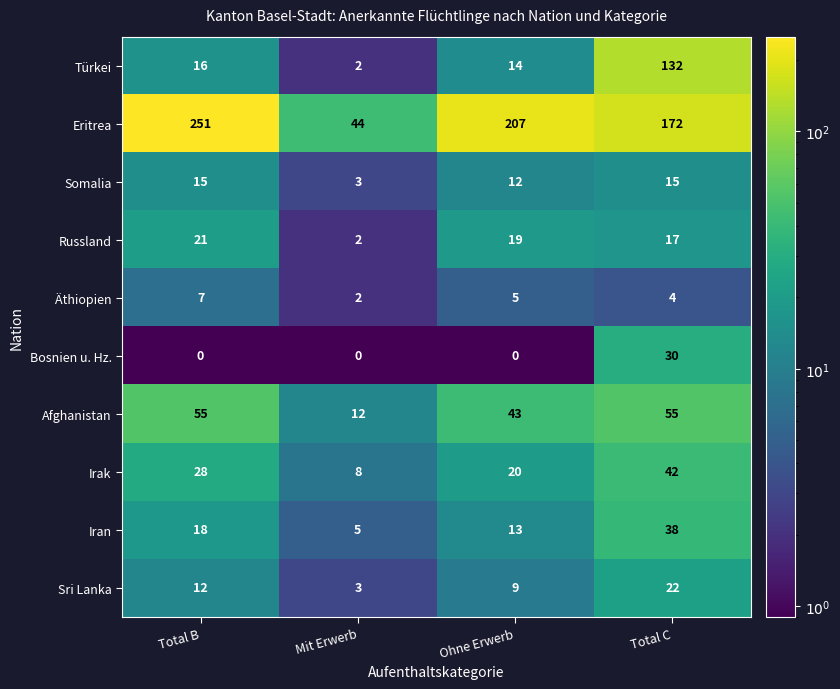

Rank the series by their maximum value, from lowest to highest.

Äthiopien, Somalia, Russland, Sri Lanka, Bosnien u. Hz., Iran, Irak, Afghanistan, Türkei, Eritrea